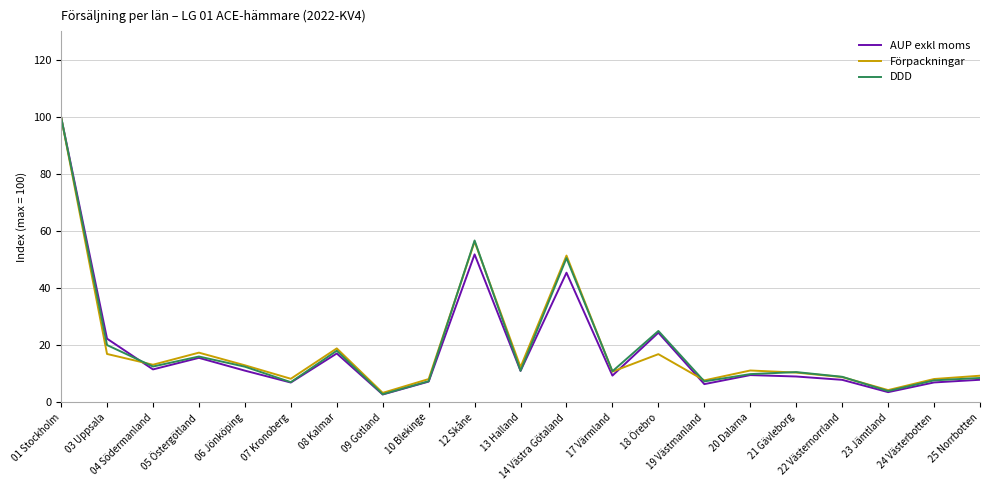

What is the minimum value shown in the chart?

2.8